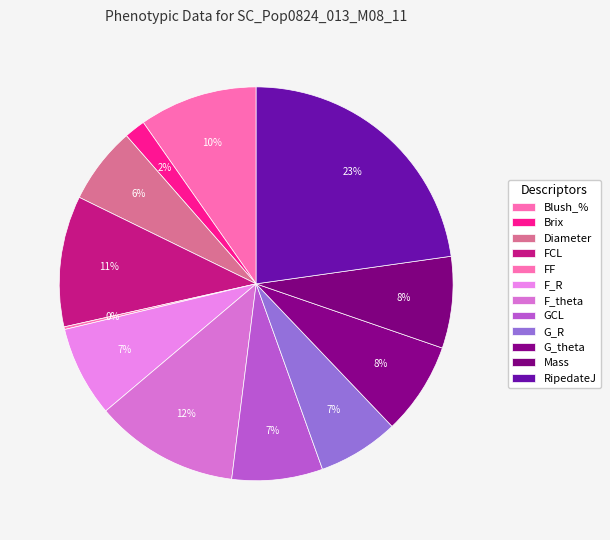

Approximately how many times larger is the value at F_R compared to Mass?

1.0